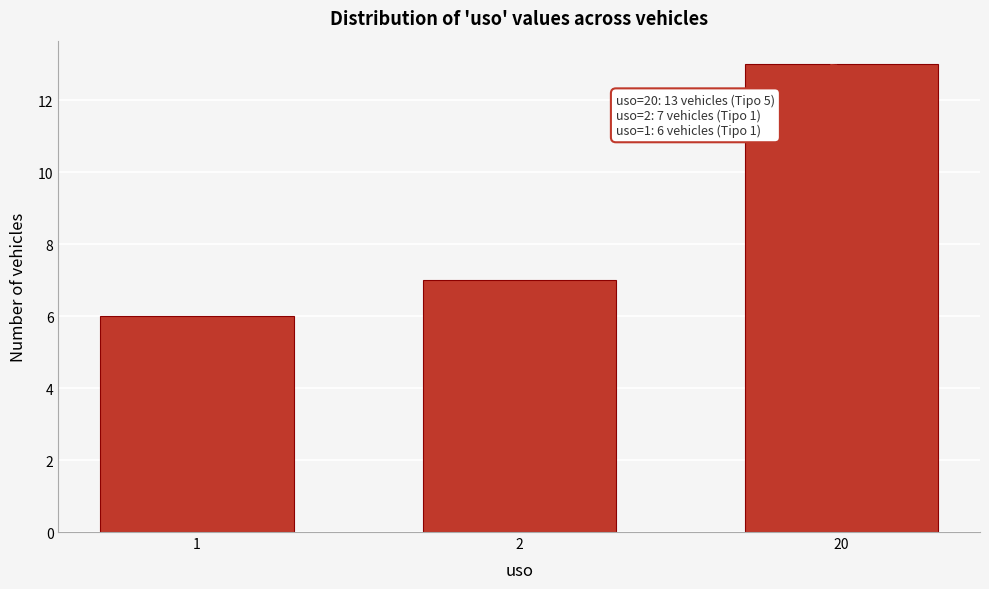

Reading left to right, list all the values displayed in this chart.

6	7	13